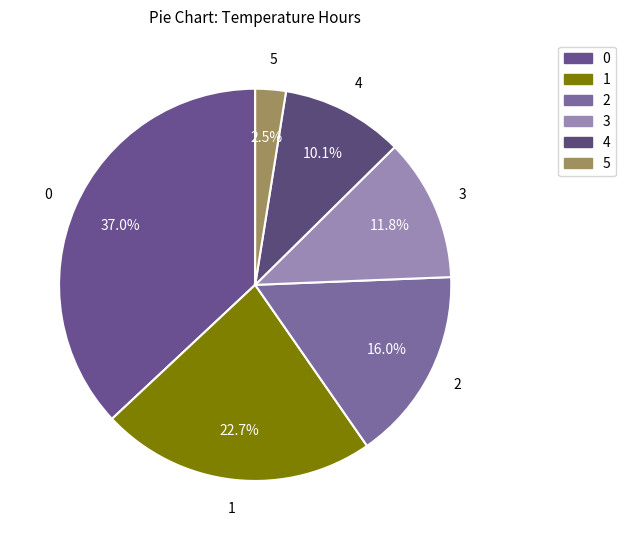

What is the ratio of the value at 3 to the value at 0?

0.3